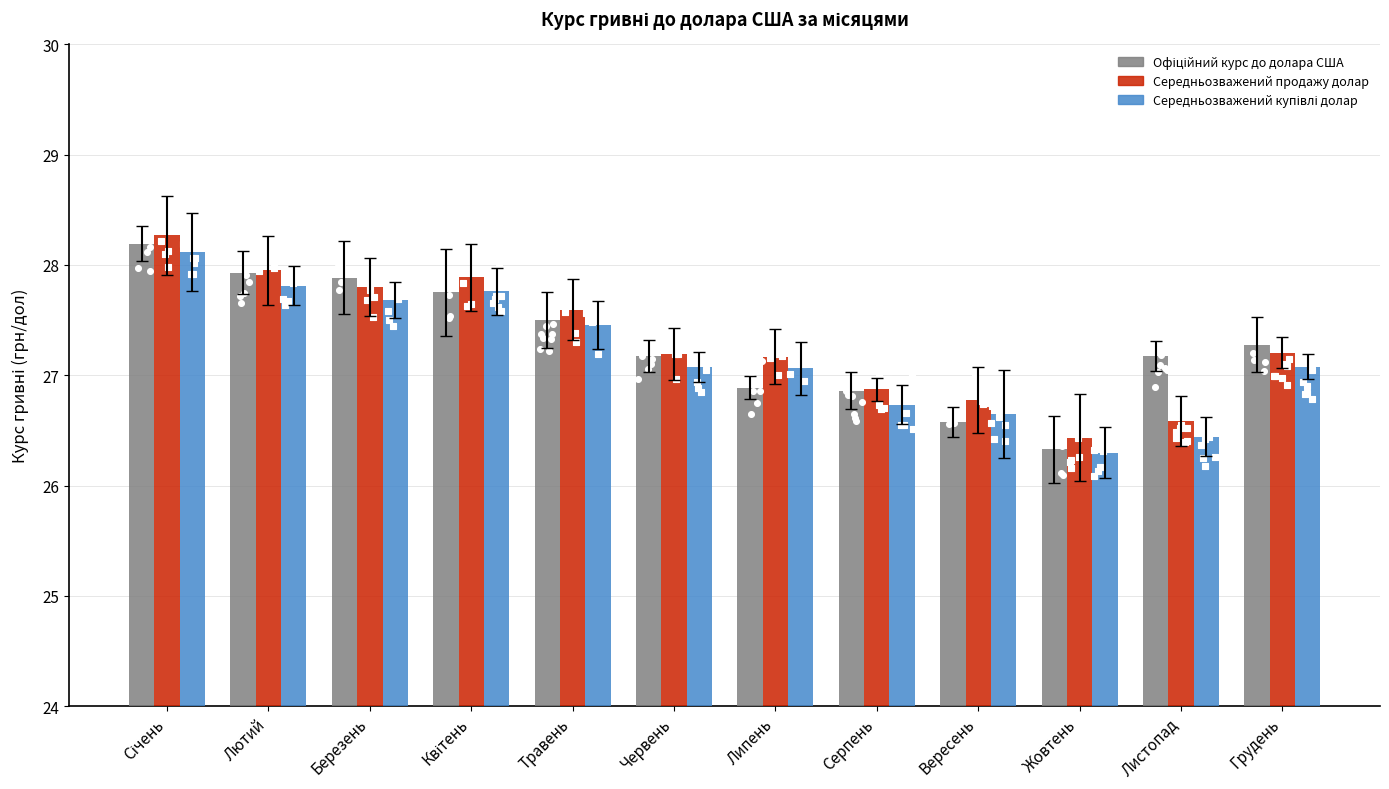

At how many categories does at least one series exceed 26?

12